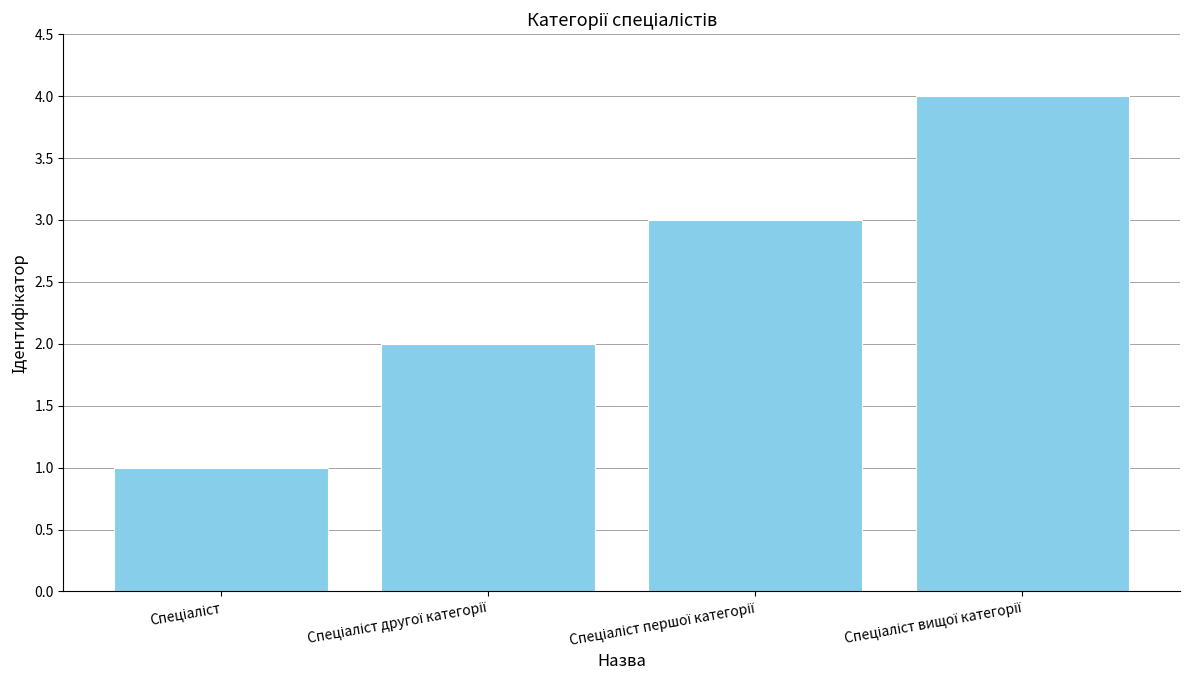

Does the chart contain stacked bars?

No